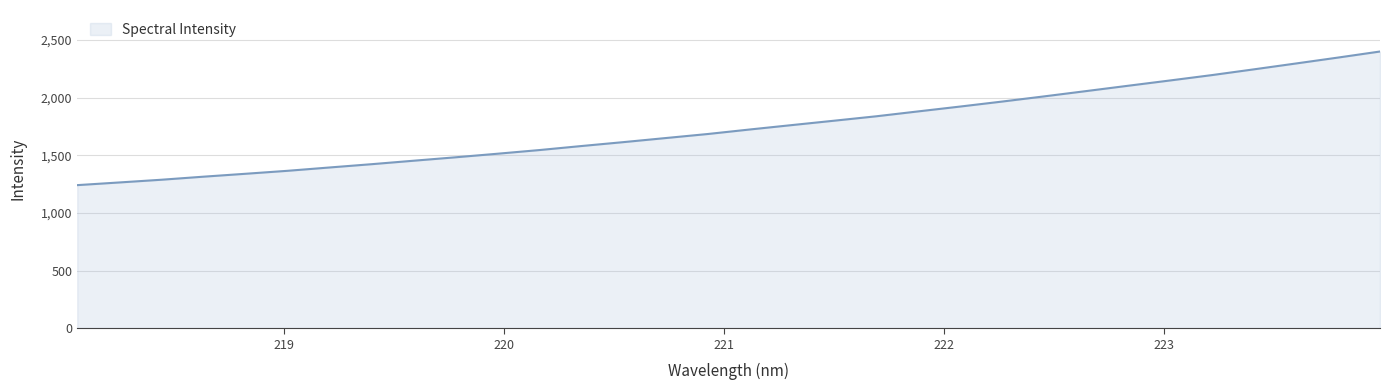

What is the minimum value shown in the chart?

1240.8